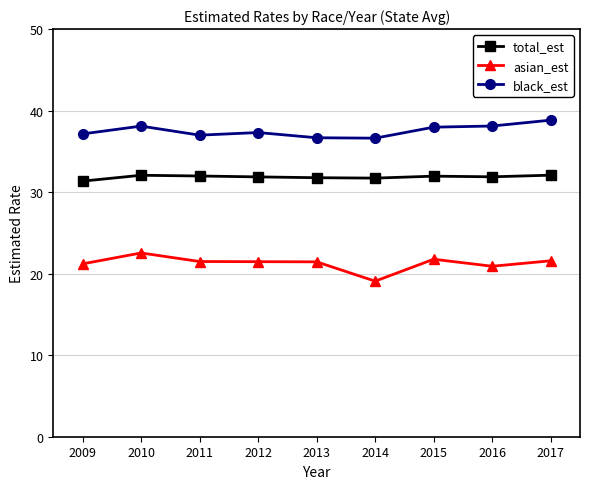

What is the maximum value for black_est?

38.8